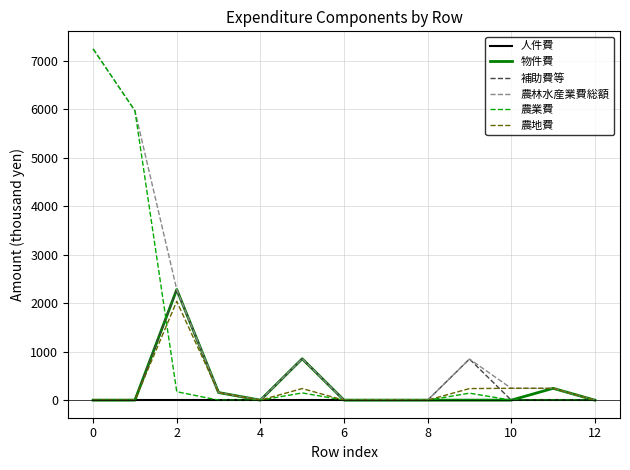

What is the highest value of the 物件費 series?

2280